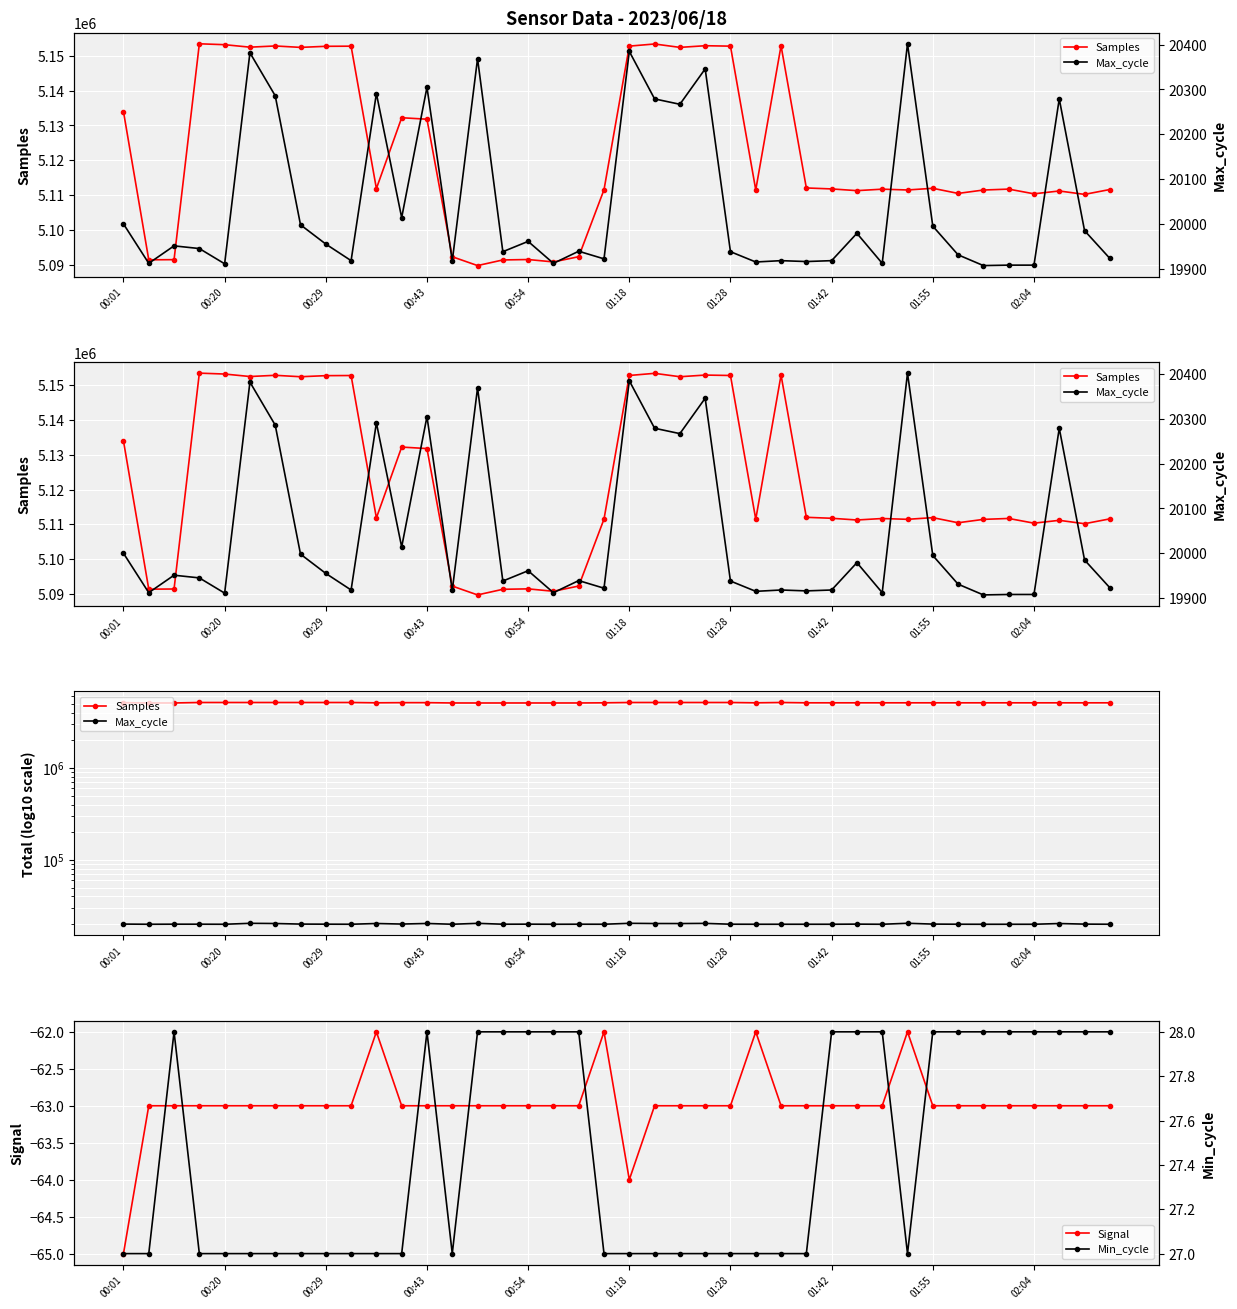

True or false: Signal has more than 1 points higher than both neighbors.

True